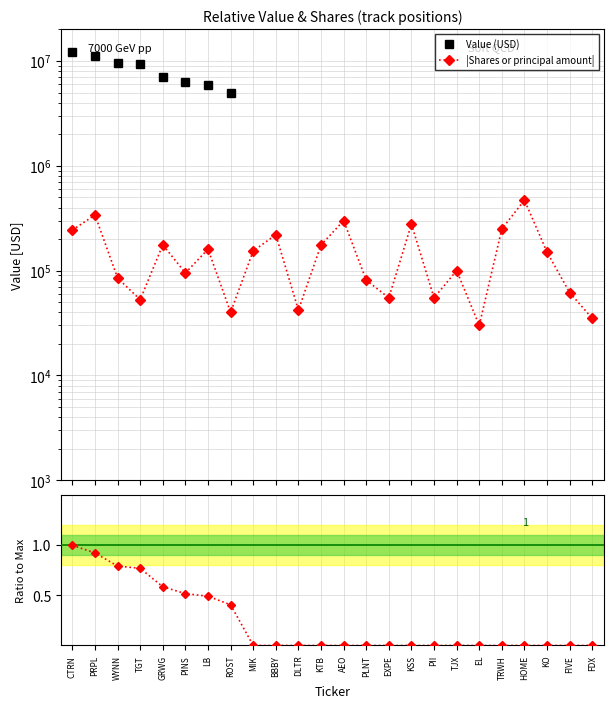

At which category is the sum across all series the highest?

CTRN